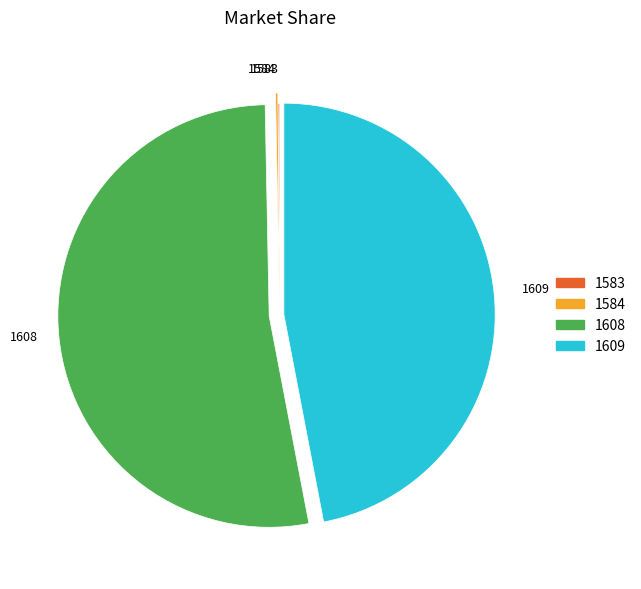

Which has a higher value, 1608 or 1609?

1608